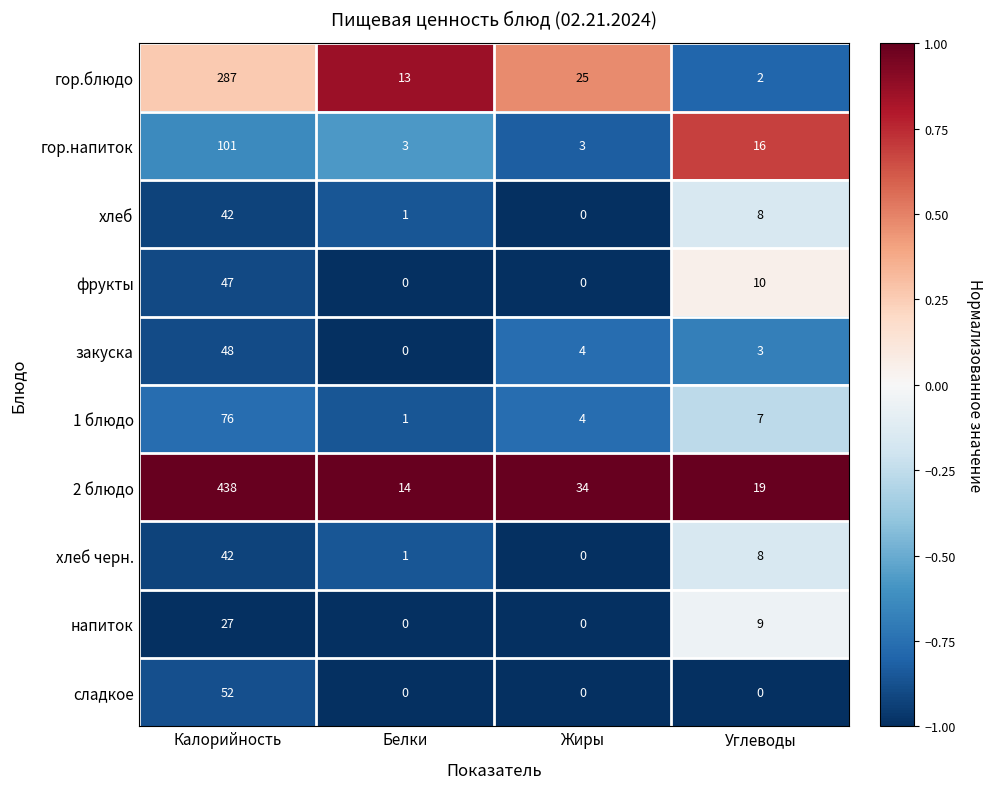

At how many categories does at least one series exceed 0?

4